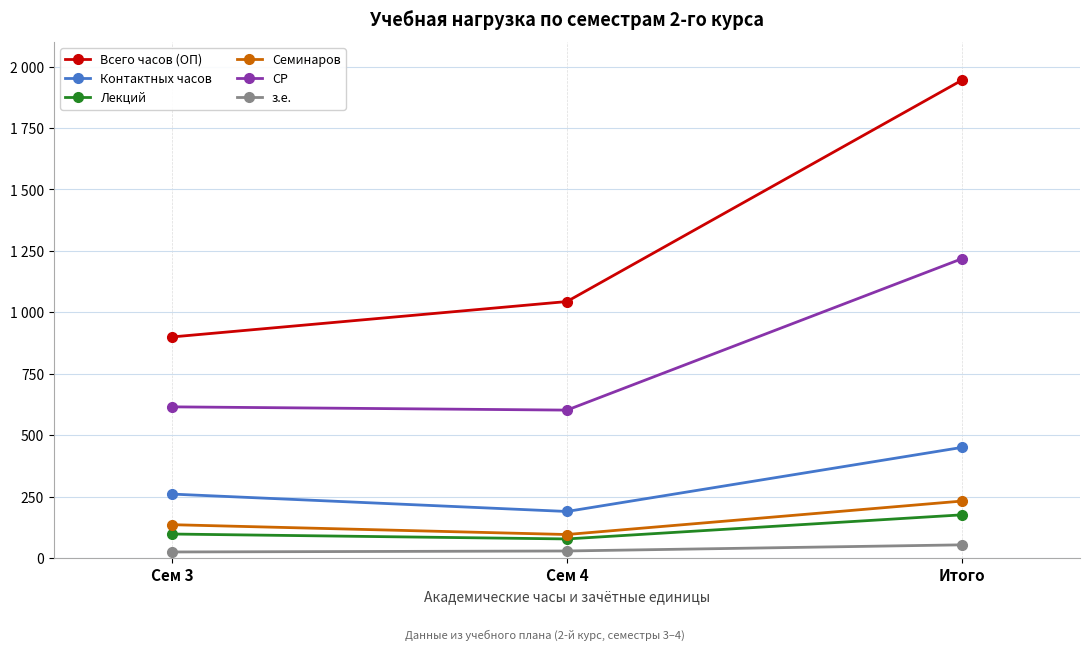

Reading left to right, what are all the values shown in this chart?

Всего часов (ОП): Сем 3=900.0	Сем 4=1044.0	Итого=1944.0
Контактных часов: Сем 3=260.5	Сем 4=189.8	Итого=450.2
Лекций: Сем 3=98.0	Сем 4=78.0	Итого=176.0
Семинаров: Сем 3=136.0	Сем 4=96.0	Итого=232.0
СР: Сем 3=615.5	Сем 4=602.2	Итого=1217.8
з.е.: Сем 3=25.0	Сем 4=29.0	Итого=54.0